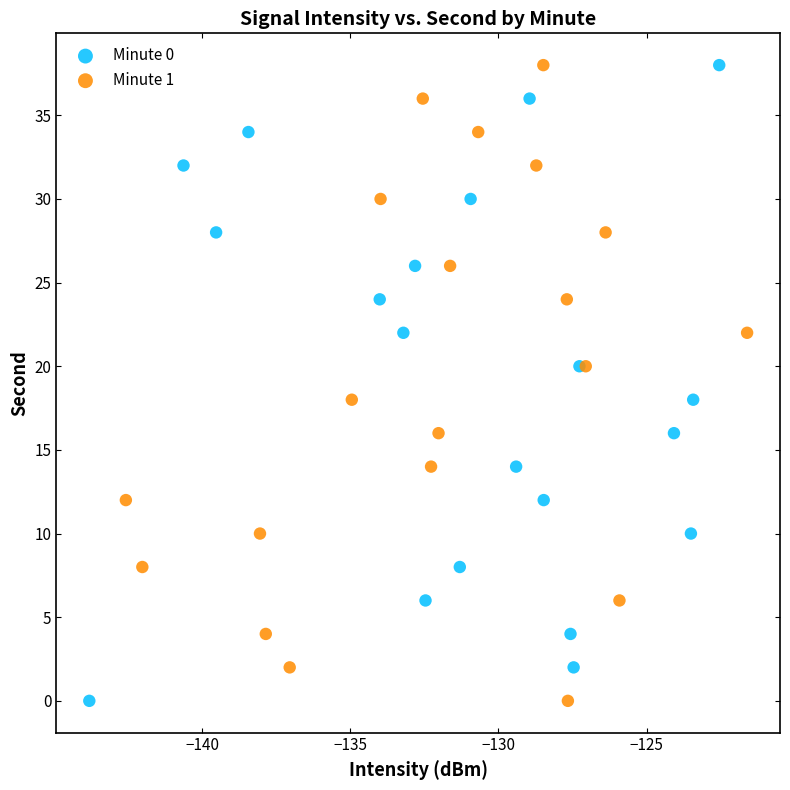

What are all the series names shown in the legend?

Minute 0, Minute 1